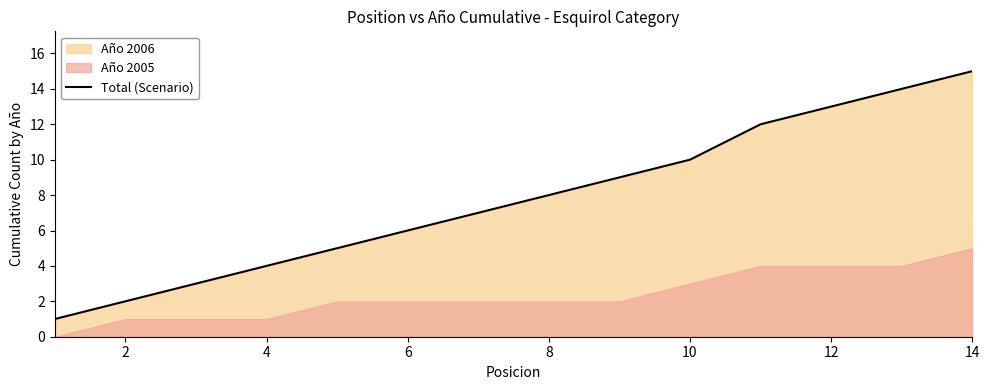

What is the average value?

8